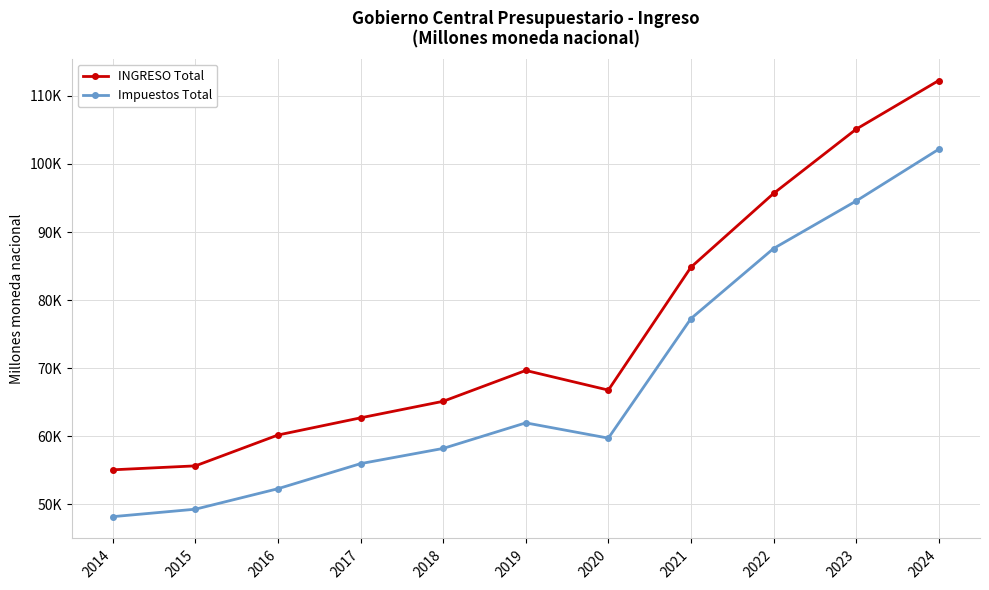

Which series has the largest range (max minus min)?

INGRESO Total